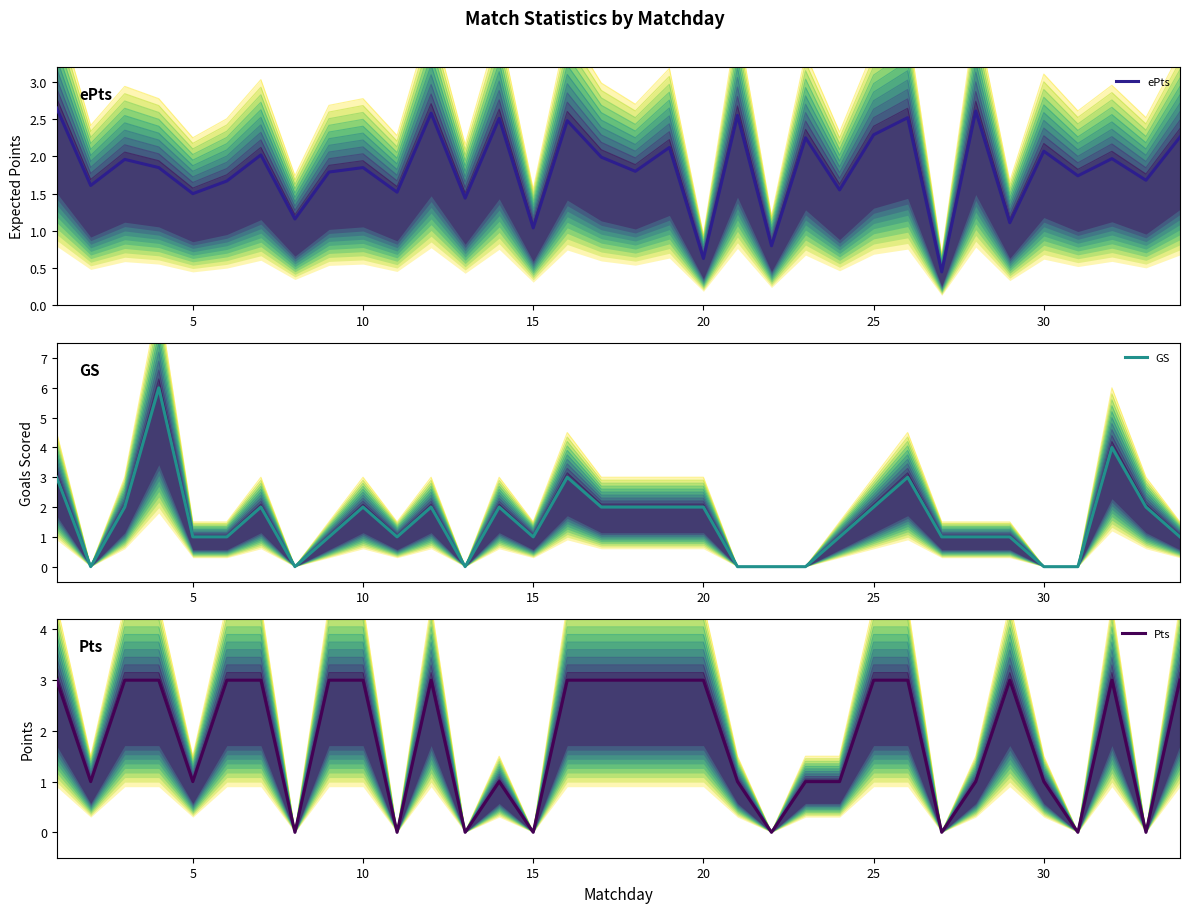

Which category has the lowest value in the GS series?

2